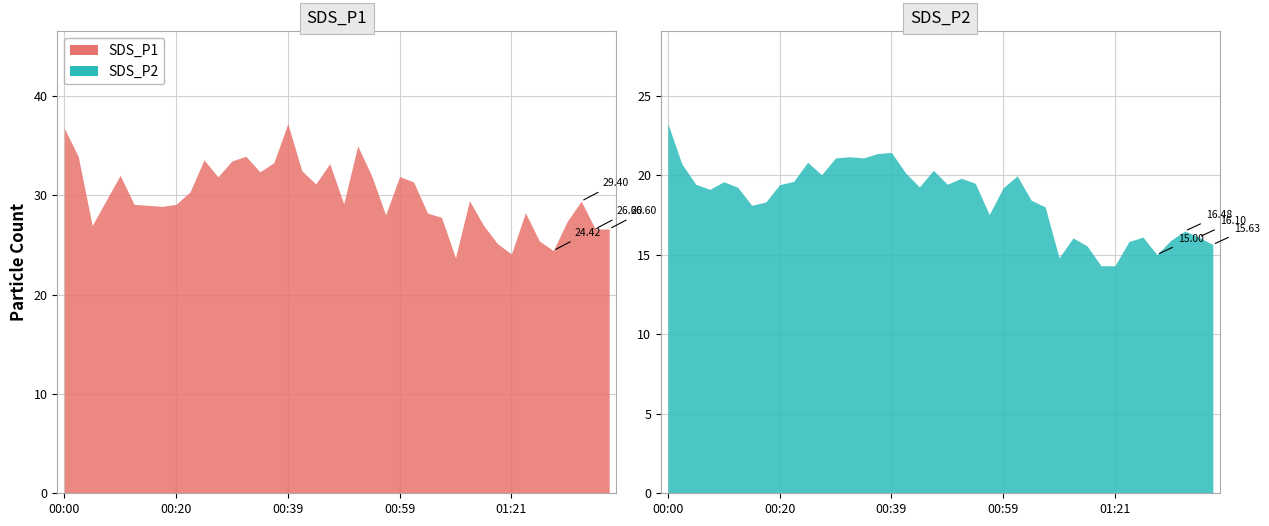

True or false: SDS_P2 has a value of 6.9 at 13.

False